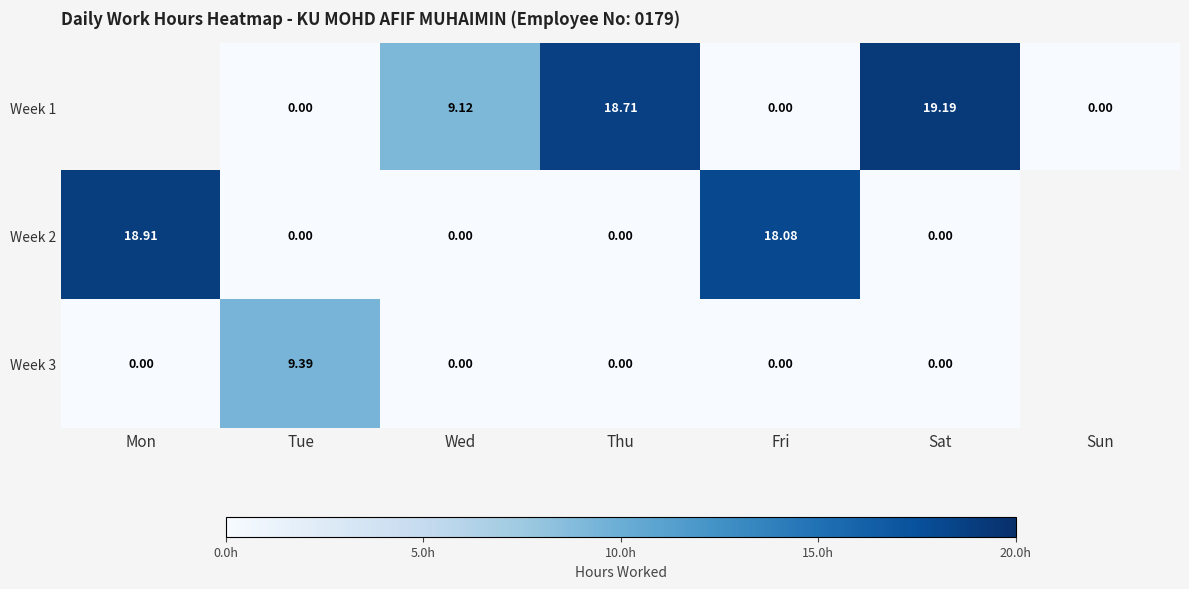

At which label does Week 2 reach its peak?

Mon